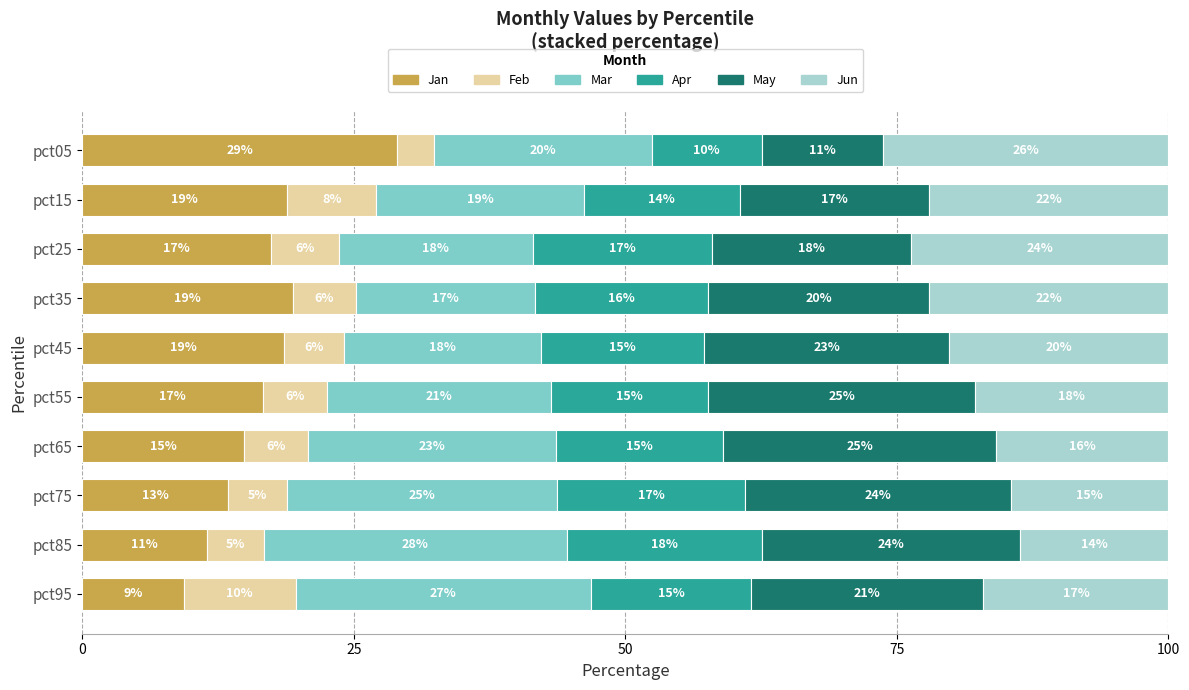

What are all the series names shown in the legend?

Jan, Feb, Mar, Apr, May, Jun